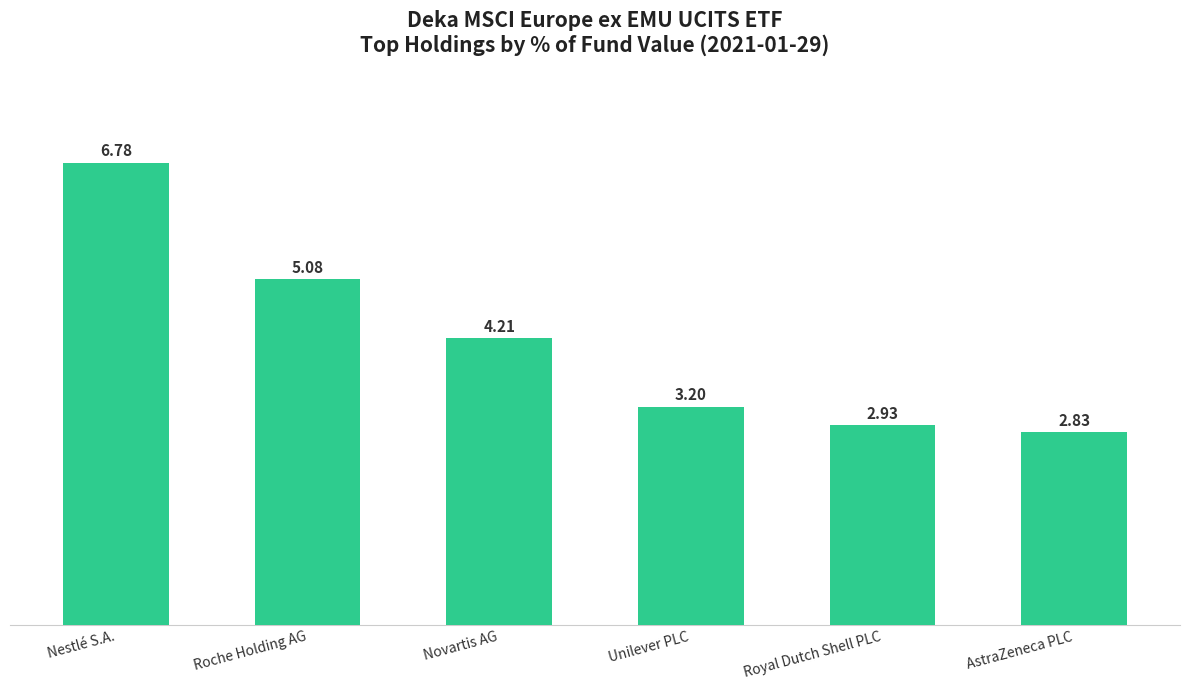

What position from the left is Unilever PLC?

4